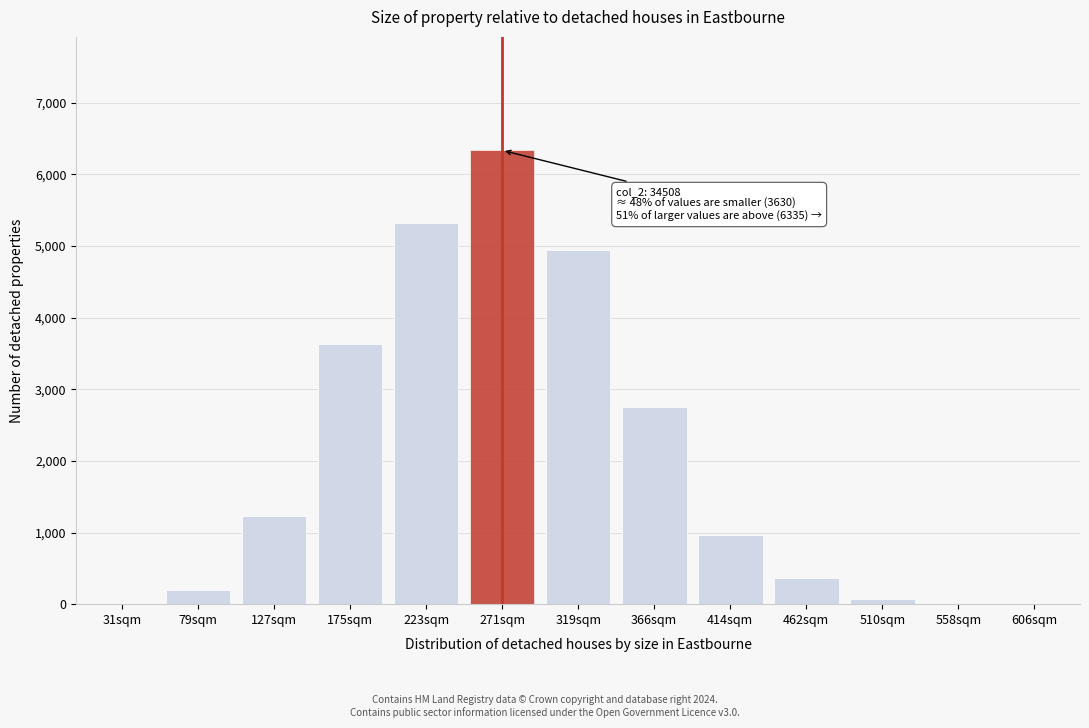

The value at 414sqm is 962. True or false?

True